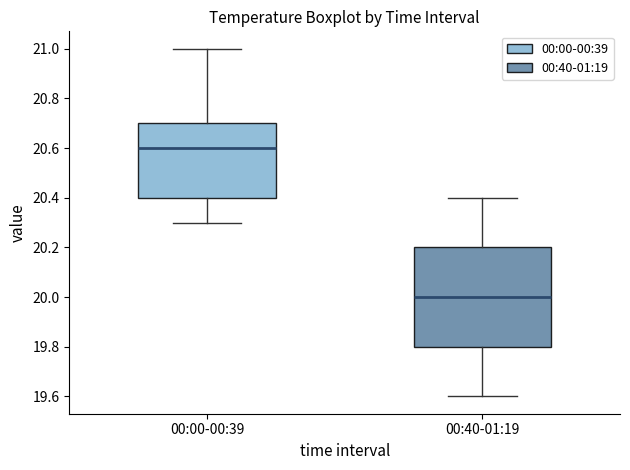

Which box's median line is the highest?

00:00-00:39